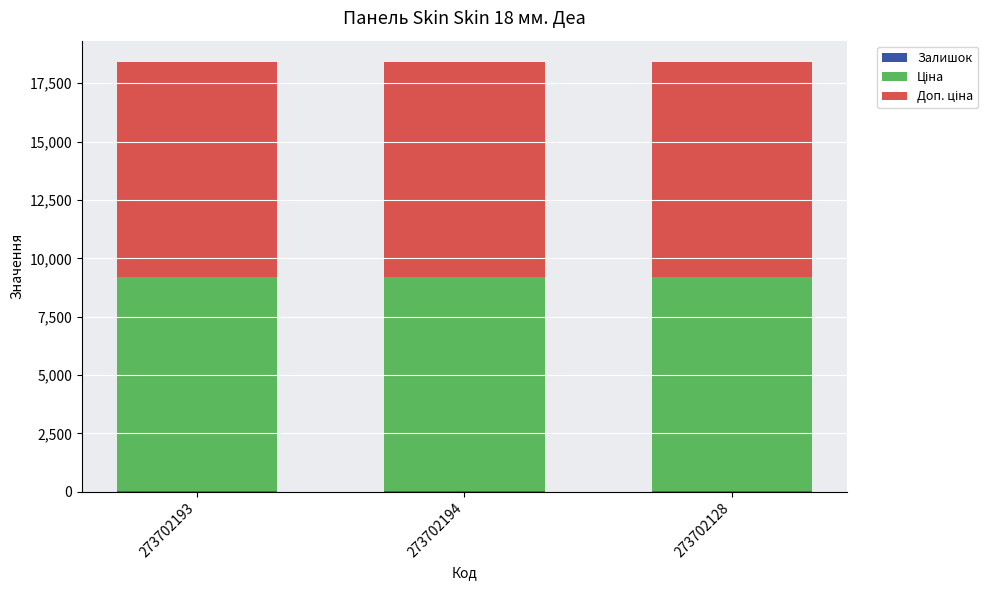

What is the average value of the Залишок series?

24.3